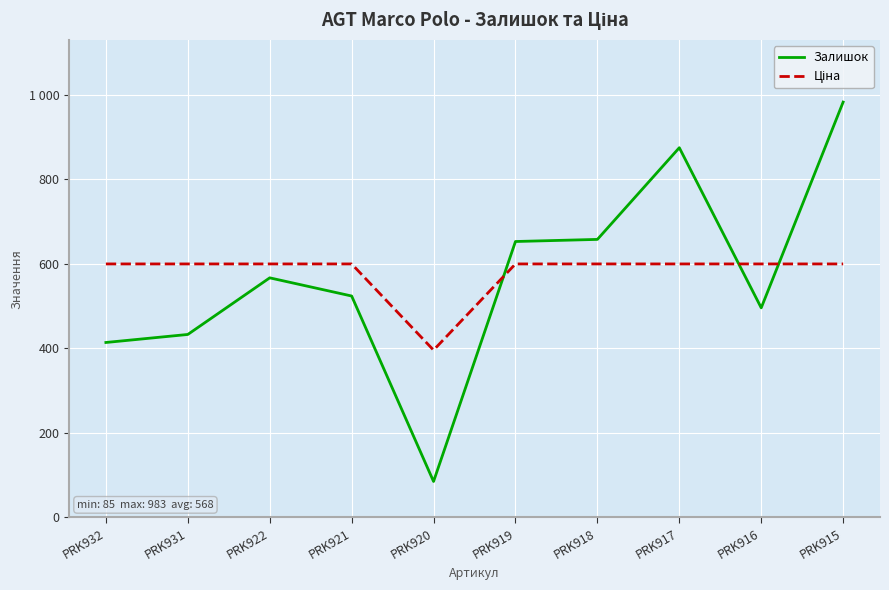

Reading left to right, extract all data points from this chart.

Залишок: 414.0	433.0	567.0	524.0	85.0	653.0	658.0	875.0	496.0	983.0
Ціна: 599.9	599.9	599.9	599.9	395.9	599.9	599.9	599.9	599.9	599.9